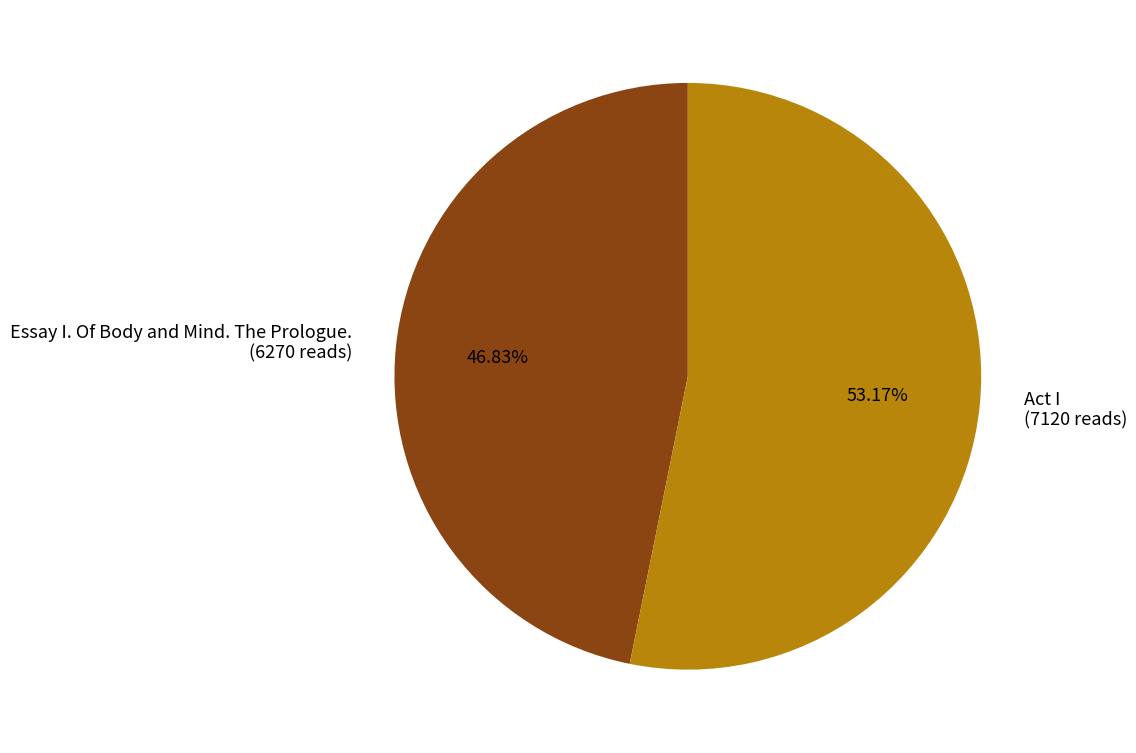

To the nearest percent, what is the difference between the Act I and Essay I. Of Body and Mind. The Prologue. slice percentages?

6%